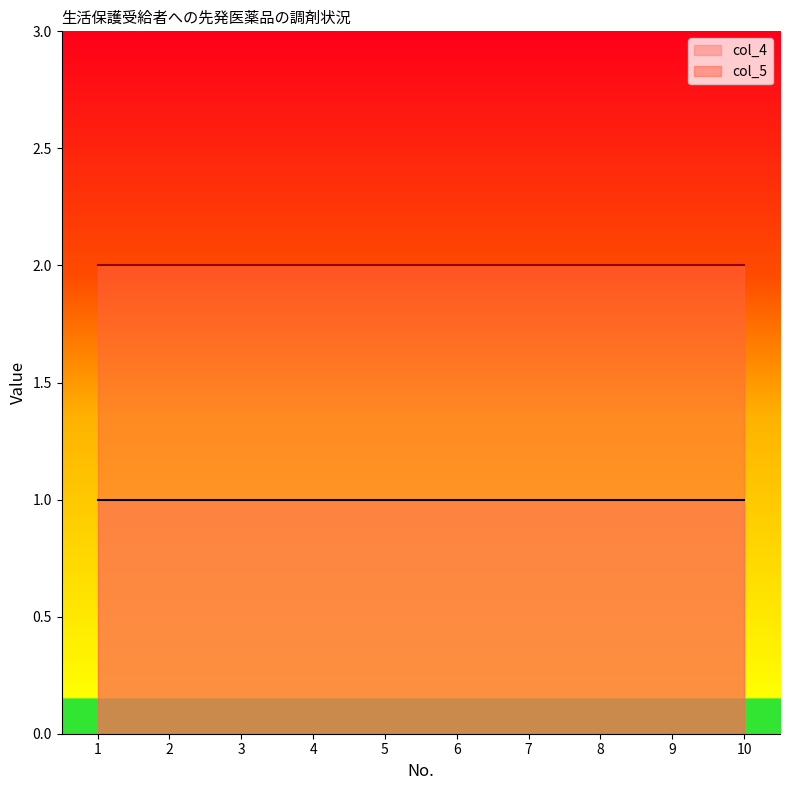

Read the col_4 value at 1.

1